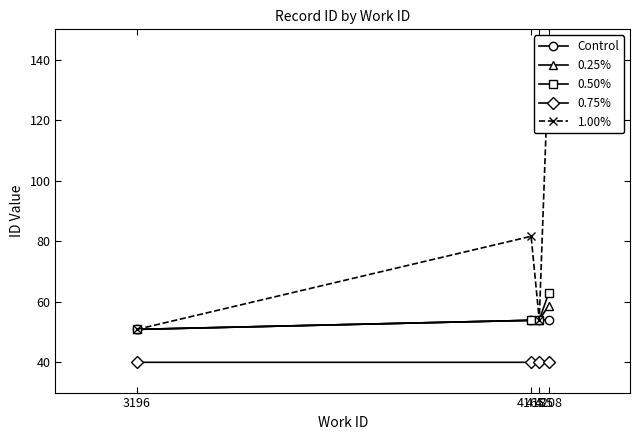

How many values in the Control series exceed 54?

2